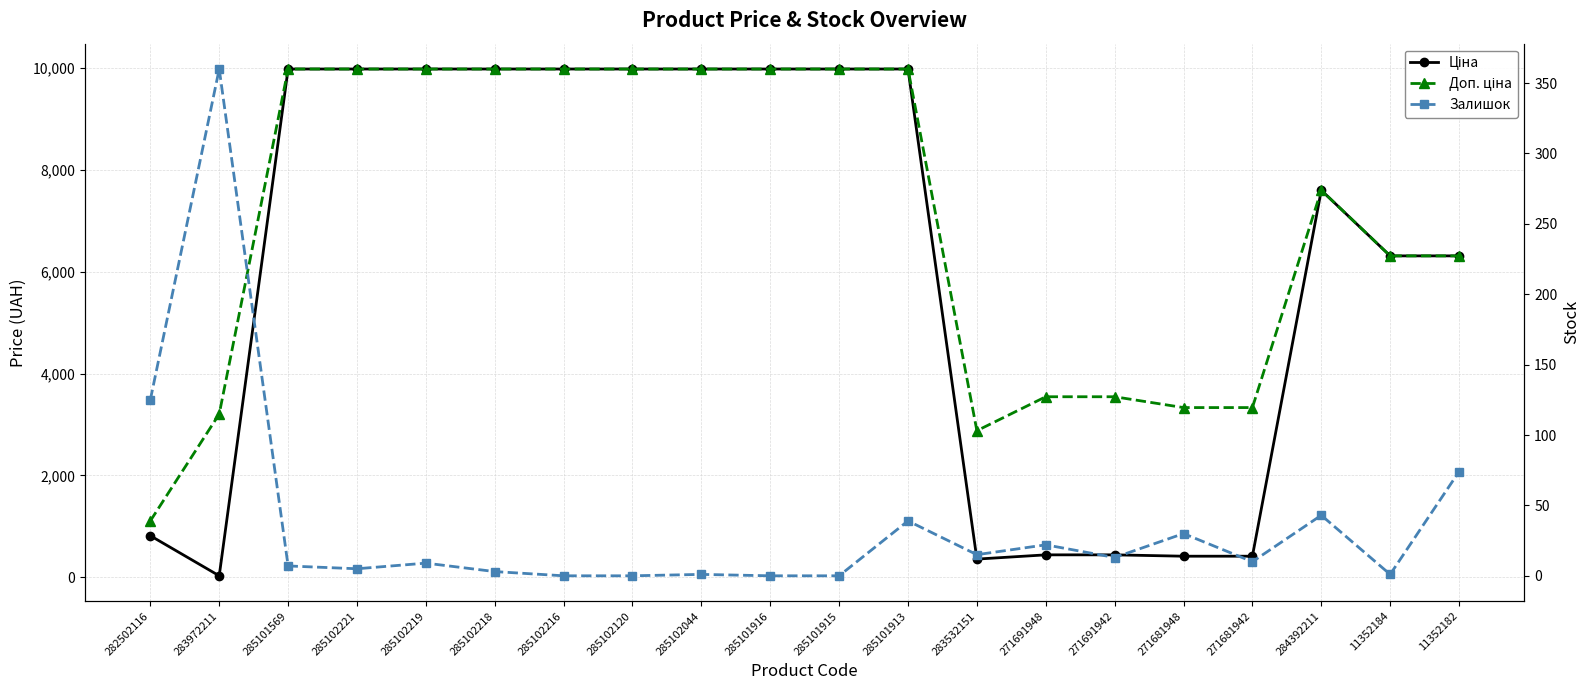

What is the label of the 12th point from the left?

285101913